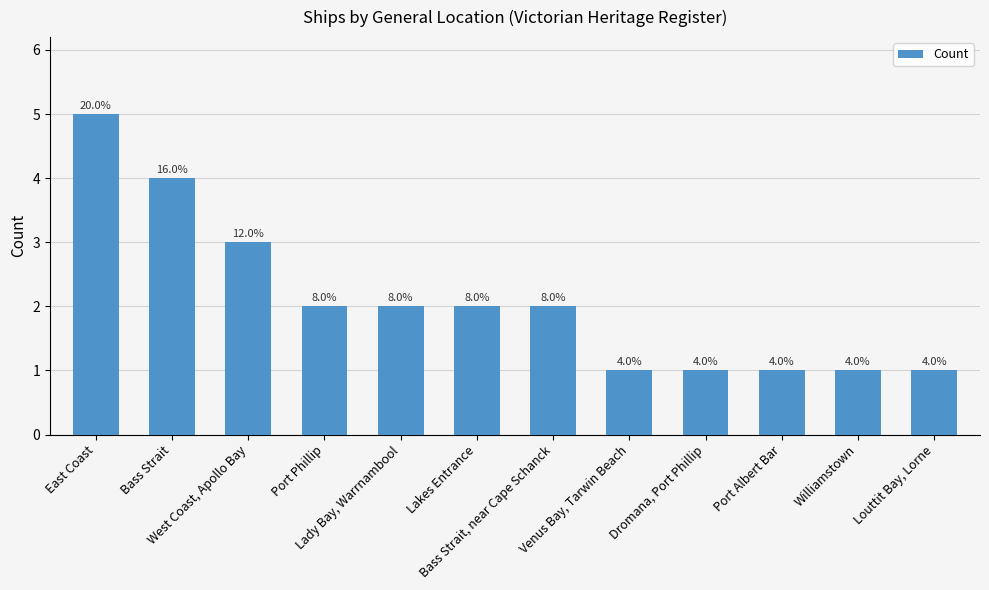

At which label does the data first exceed 2?

East Coast